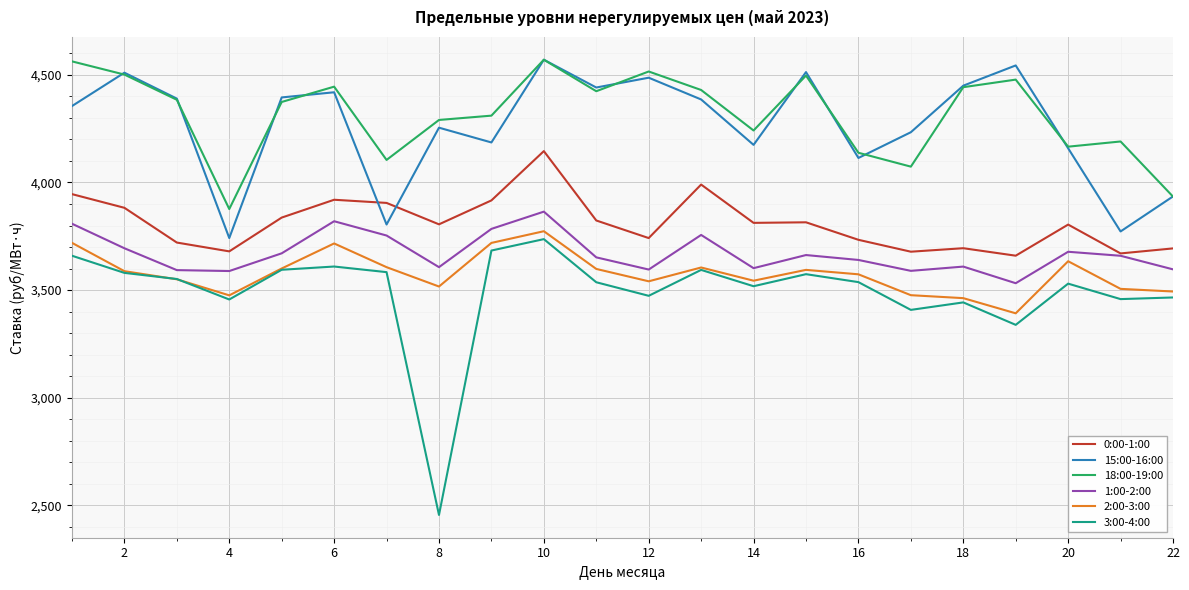

What is the difference between the maximum and minimum values in the 15:00-16:00 series?

828.6